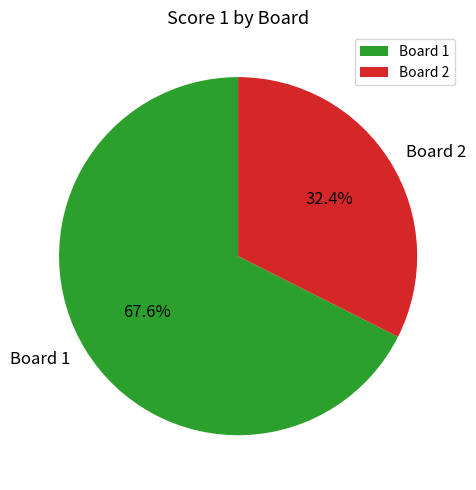

To the nearest percent, what is the difference between the largest and smallest slice percentages?

35%